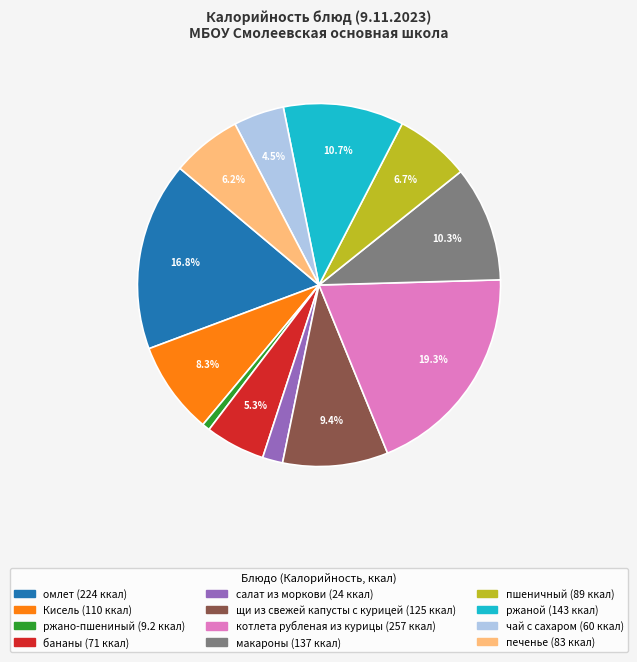

How much of the chart is everything except макароны?

89.7%